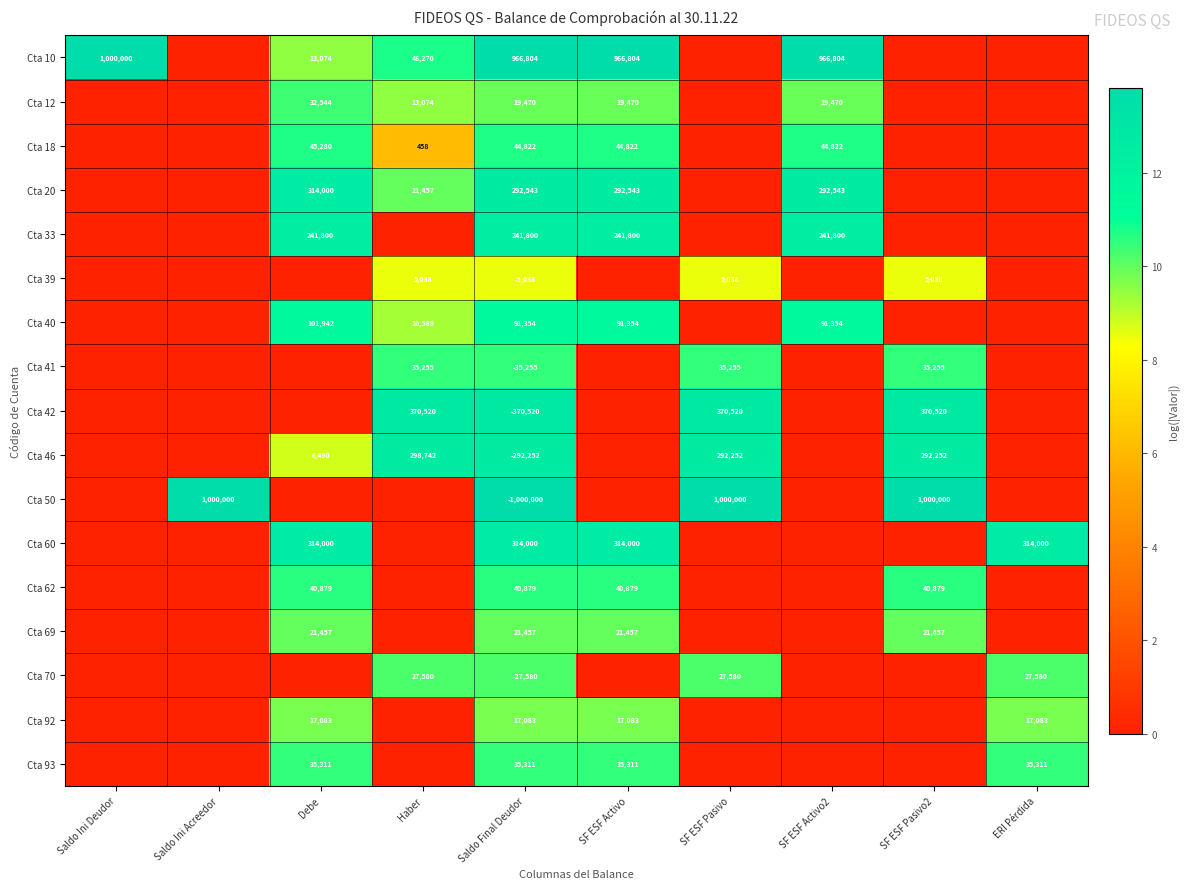

The value of Cta 40 at Debe is 45530. True or false?

False